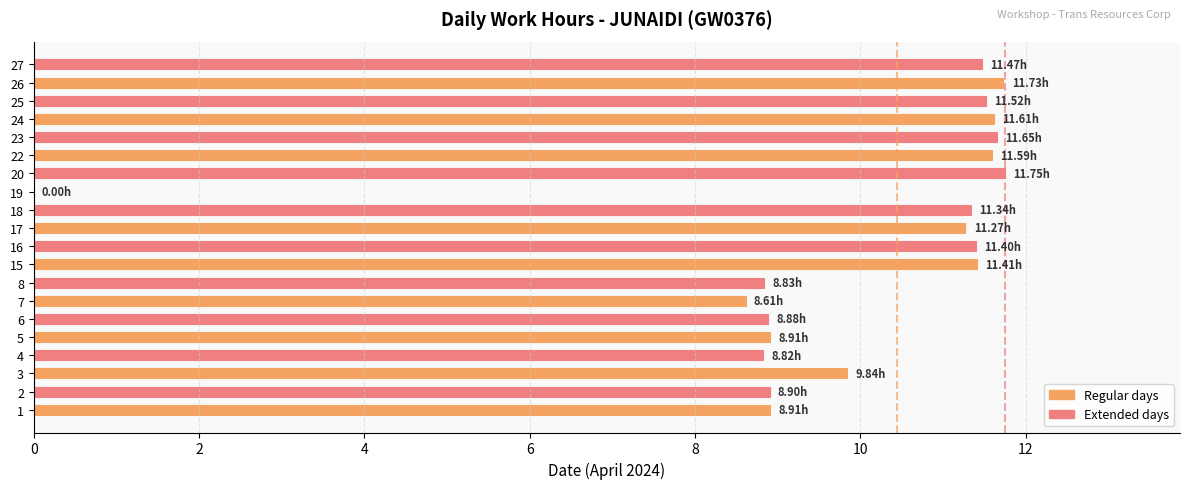

What is the sum of all values?

198.4